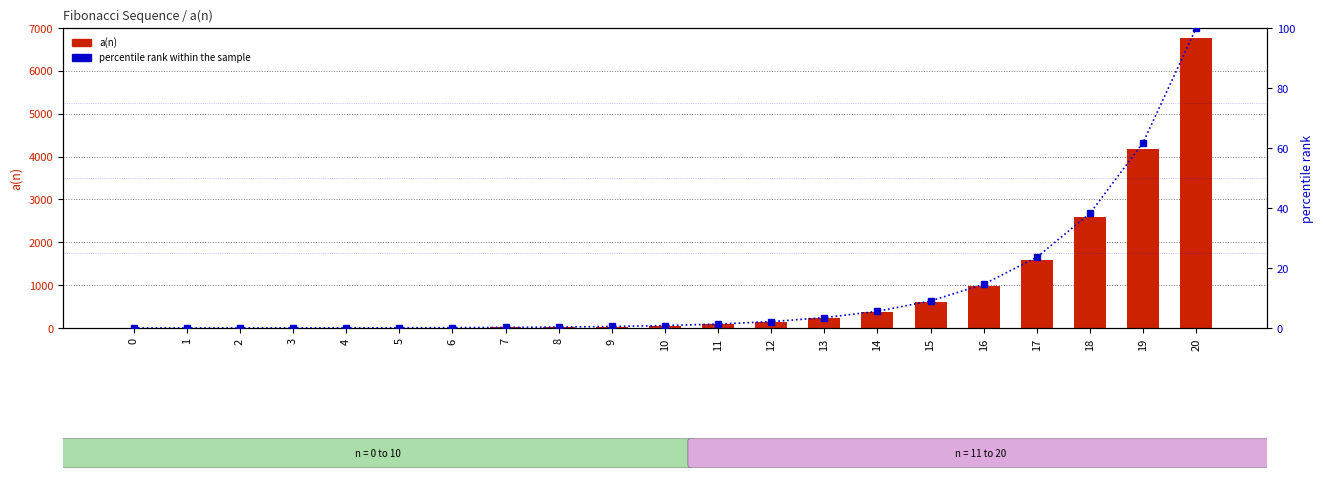

At how many categories does at least one series exceed 6750?

1